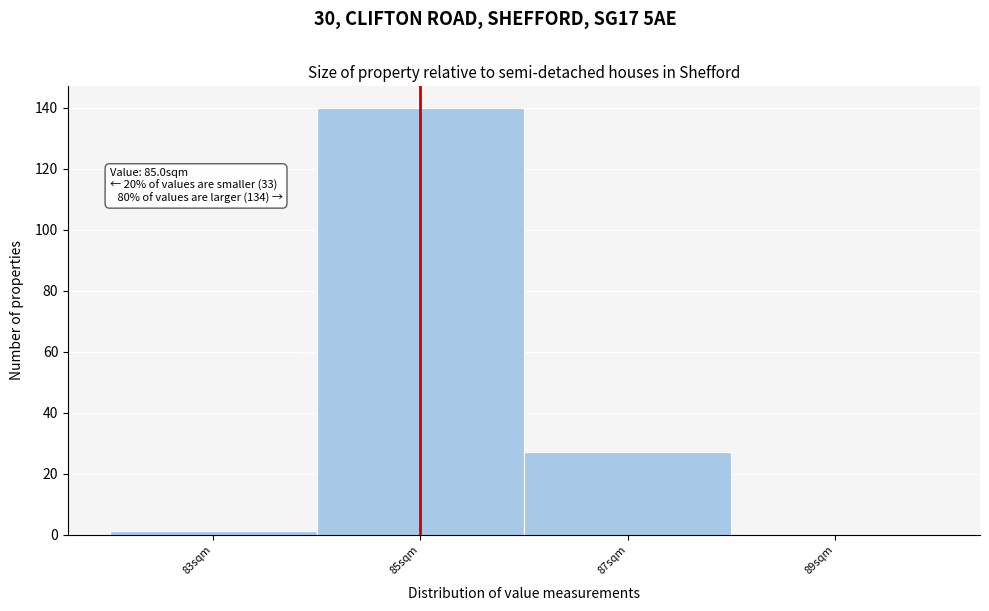

Which range on the x-axis has the tallest bar?

84 to 86